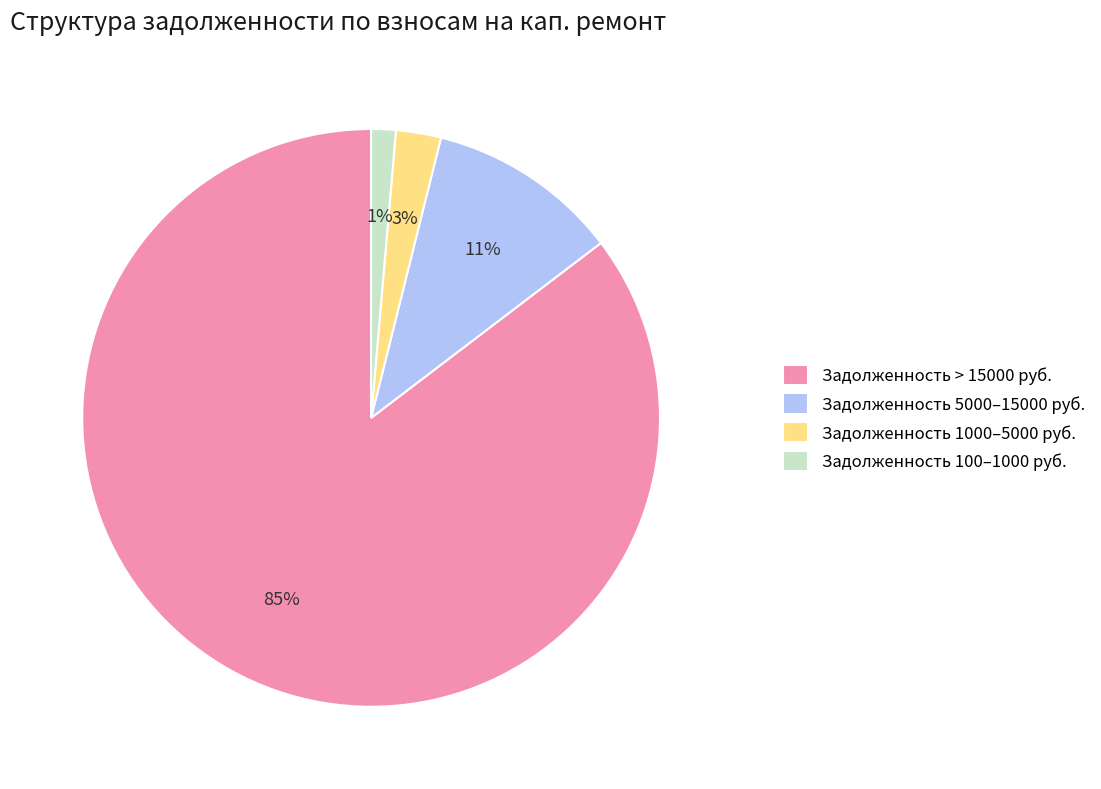

Between Задолженность 100–1000 руб. and Задолженность > 15000 руб., which is larger?

Задолженность > 15000 руб.